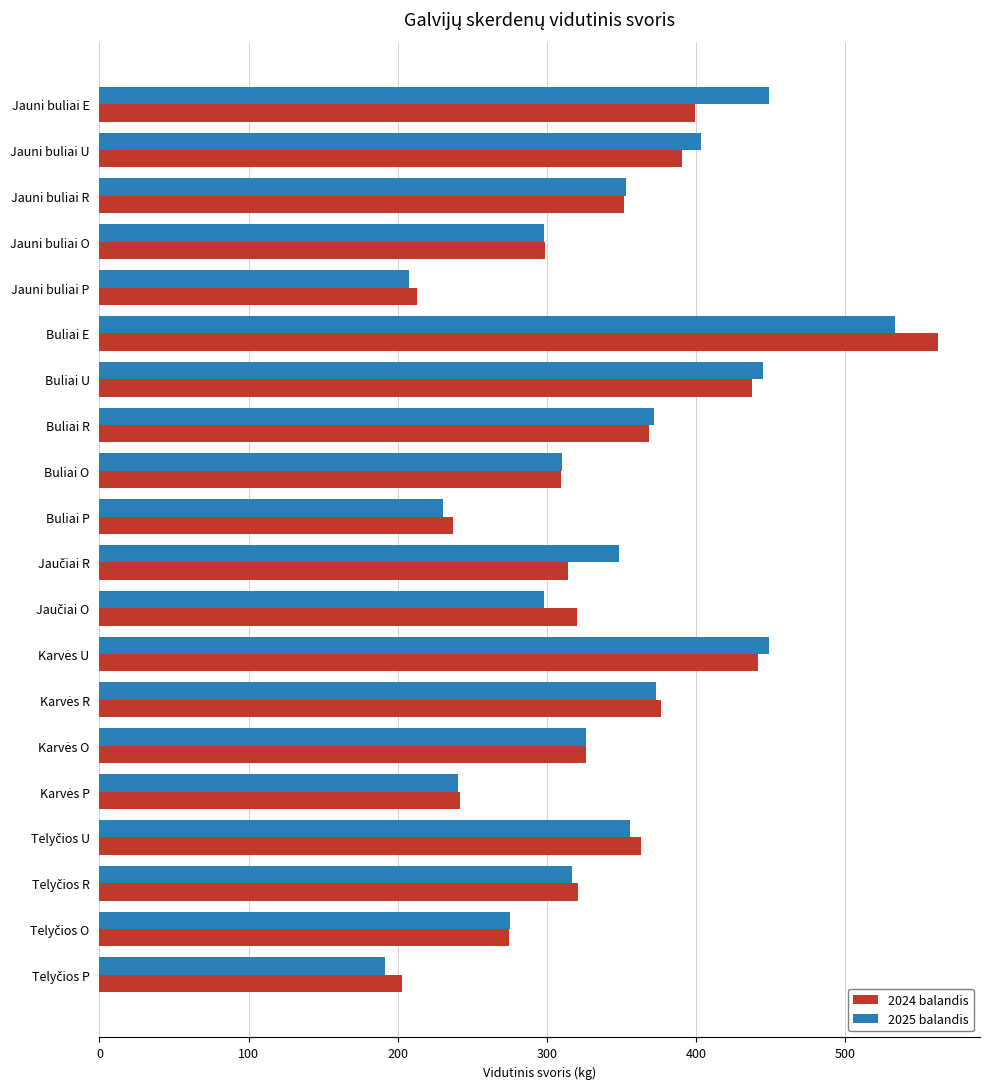

What is the difference between the 2024 balandis values at Buliai P and Jauni buliai P?

24.7